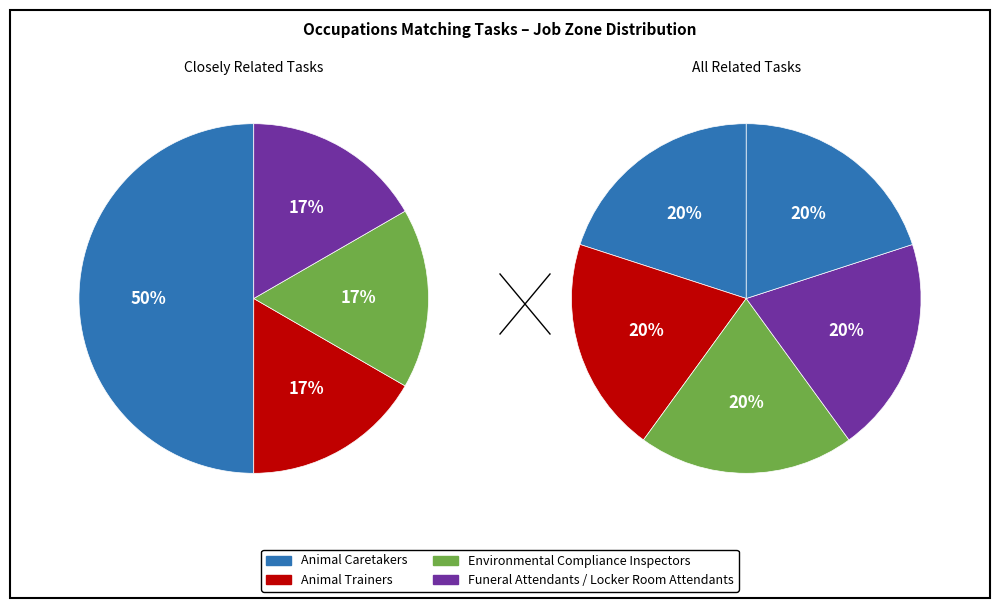

Does Animal Trainers represent more than half of the total?

No